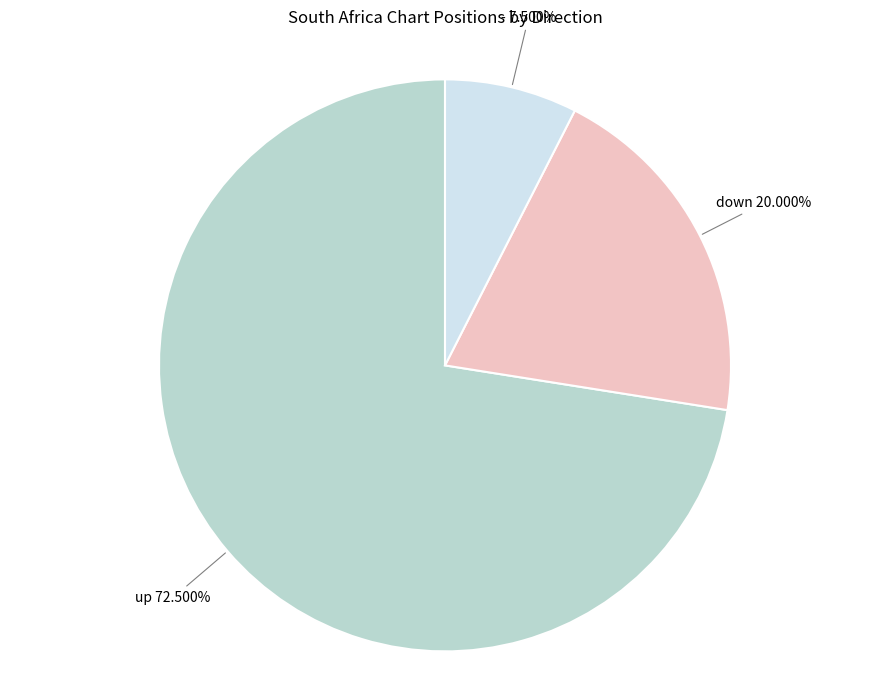

Rank the categories by value from highest to lowest.

up, down, -